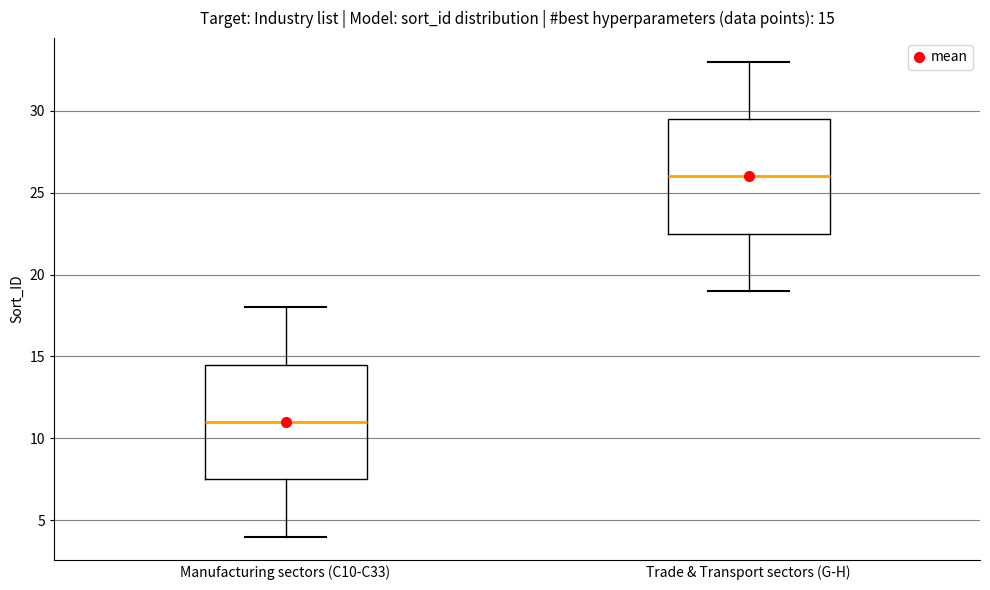

Which box's median line is the highest?

Trade & Transport sectors (G-H)